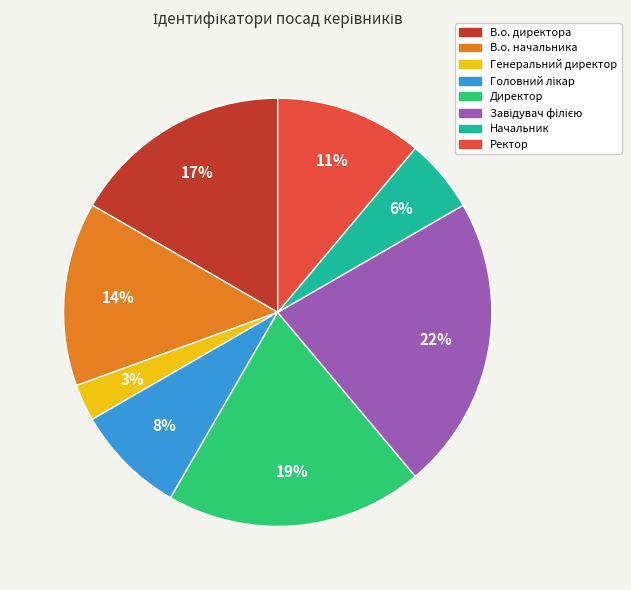

Does any single category account for the majority?

No